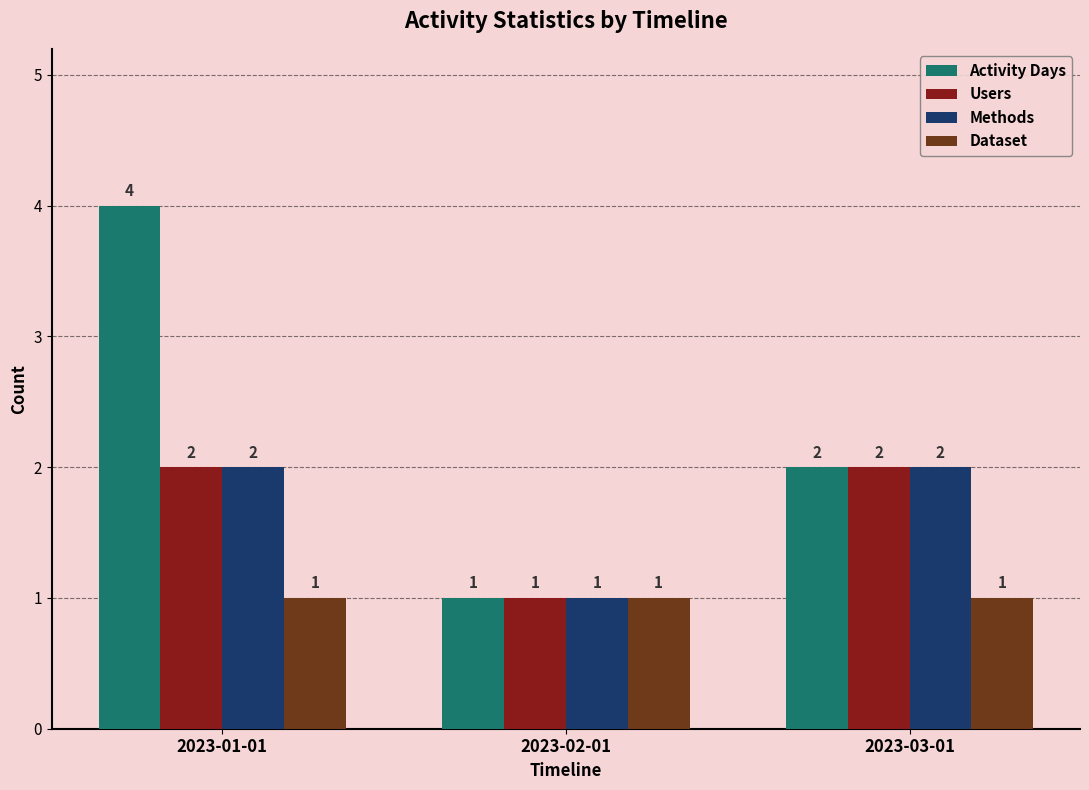

Which series has the largest range (max minus min)?

Activity Days